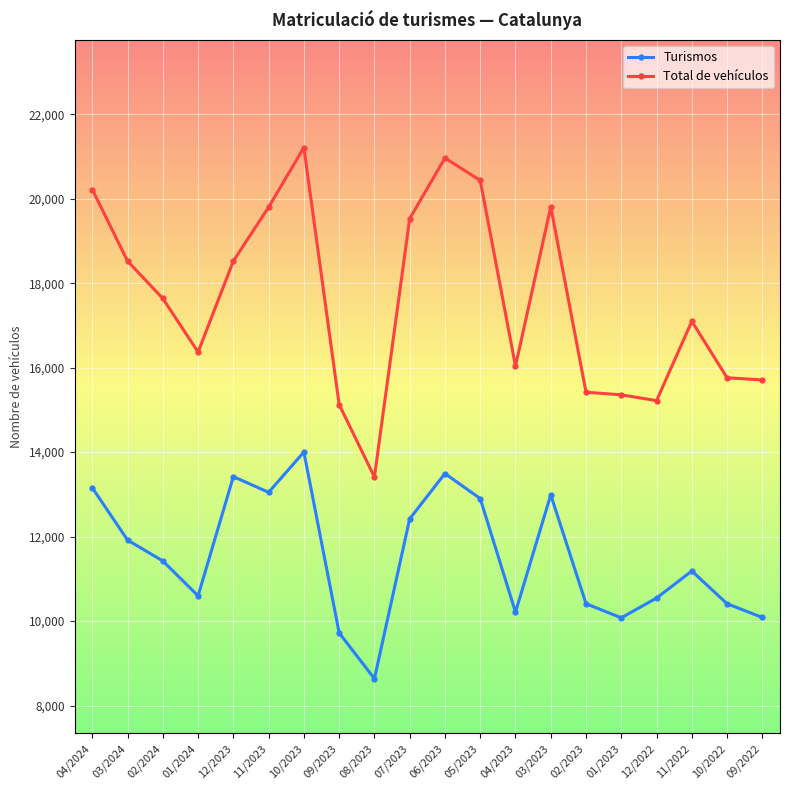

True or false: Turismos and Total de vehículos cross at least once.

False